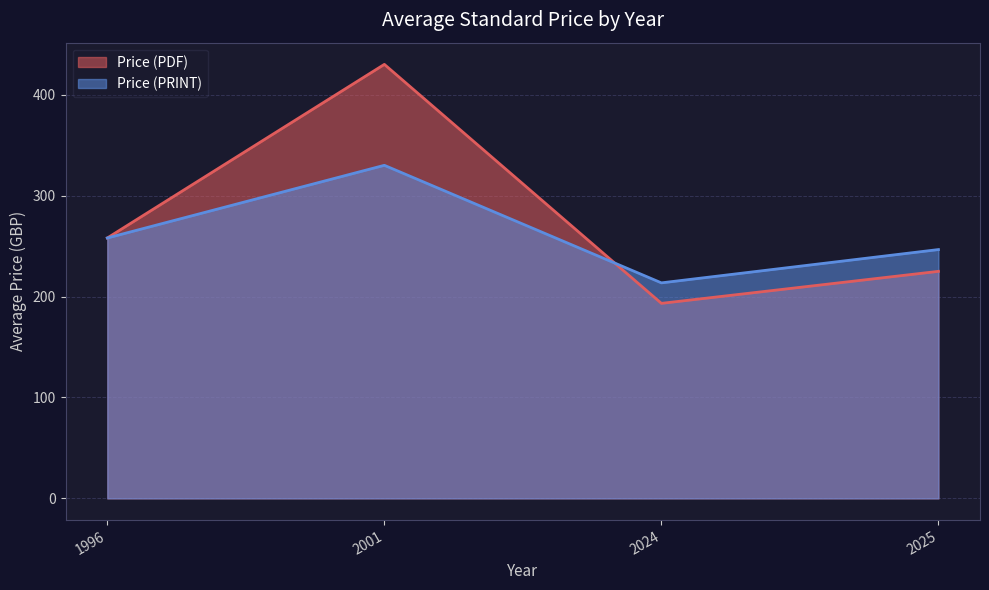

What is the greatest value displayed?

430.0